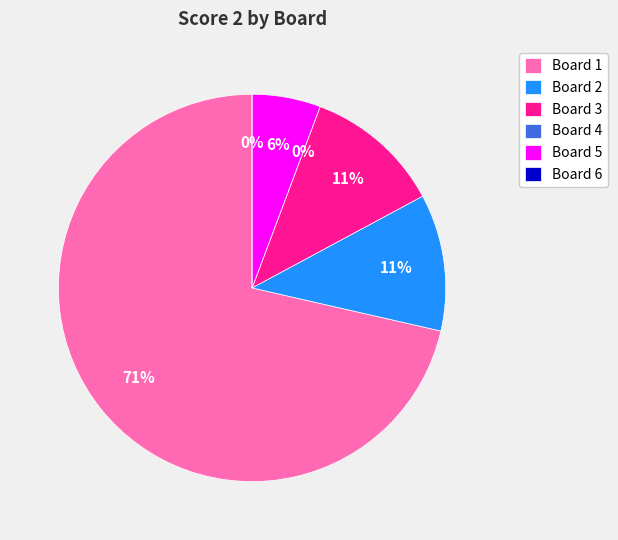

How many slices are in this pie chart?

6